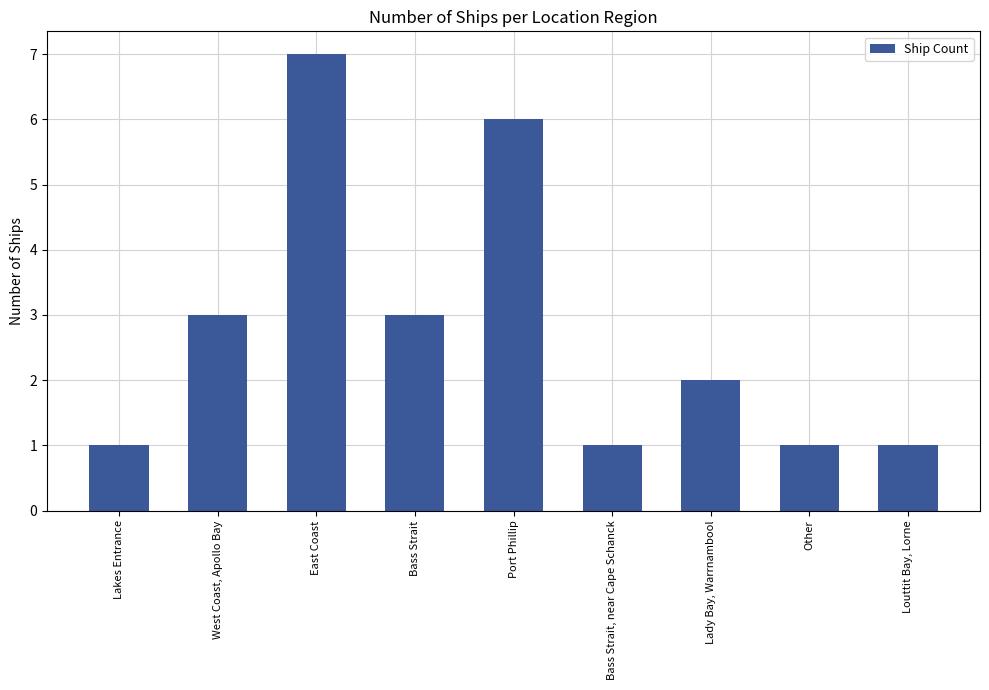

Is it true that the value at Louttit Bay, Lorne is 1?

True